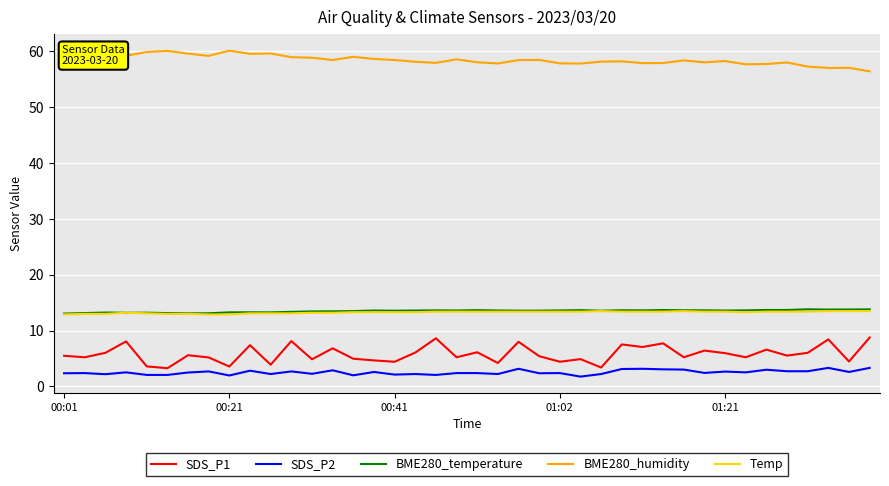

List the series in order of their peak value, lowest first.

SDS_P2, SDS_P1, Temp, BME280_temperature, BME280_humidity